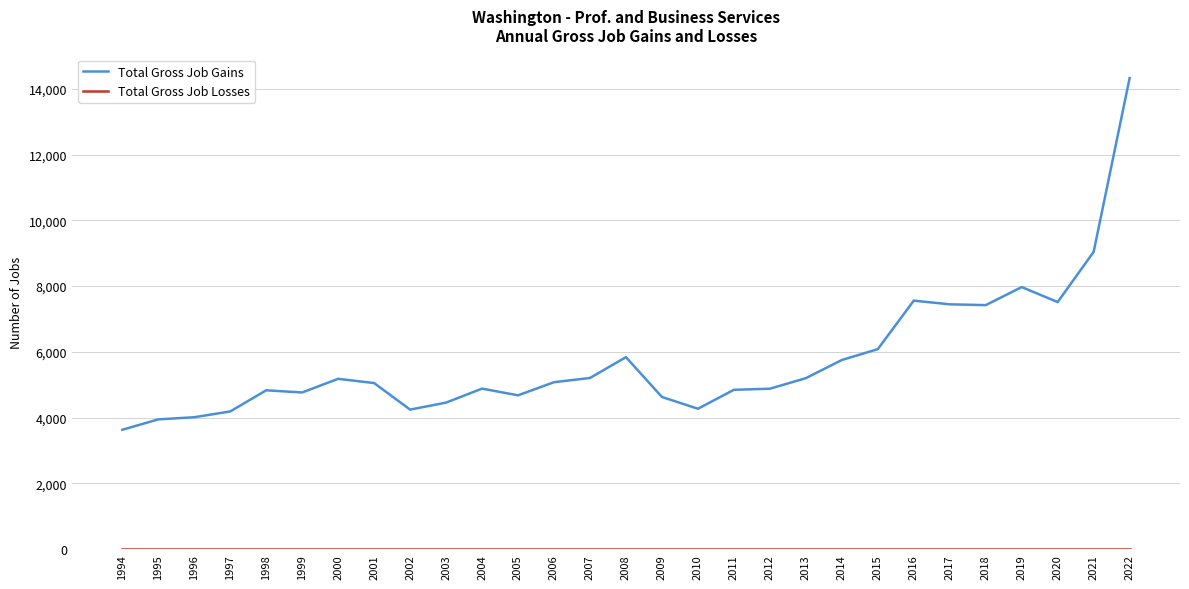

What is the total value across all series at 1996?

4014